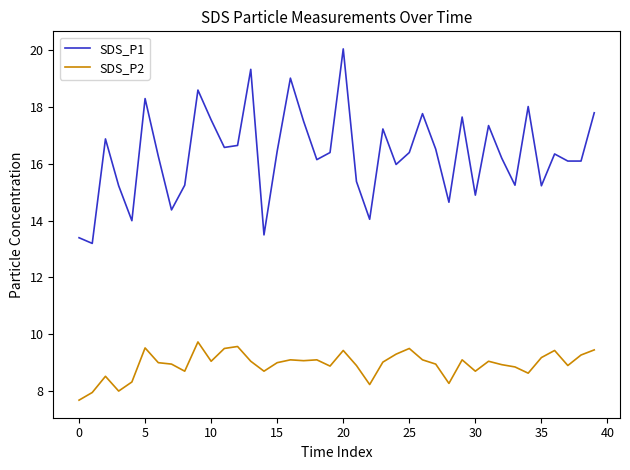

List the series in order of their peak value, lowest first.

SDS_P2, SDS_P1